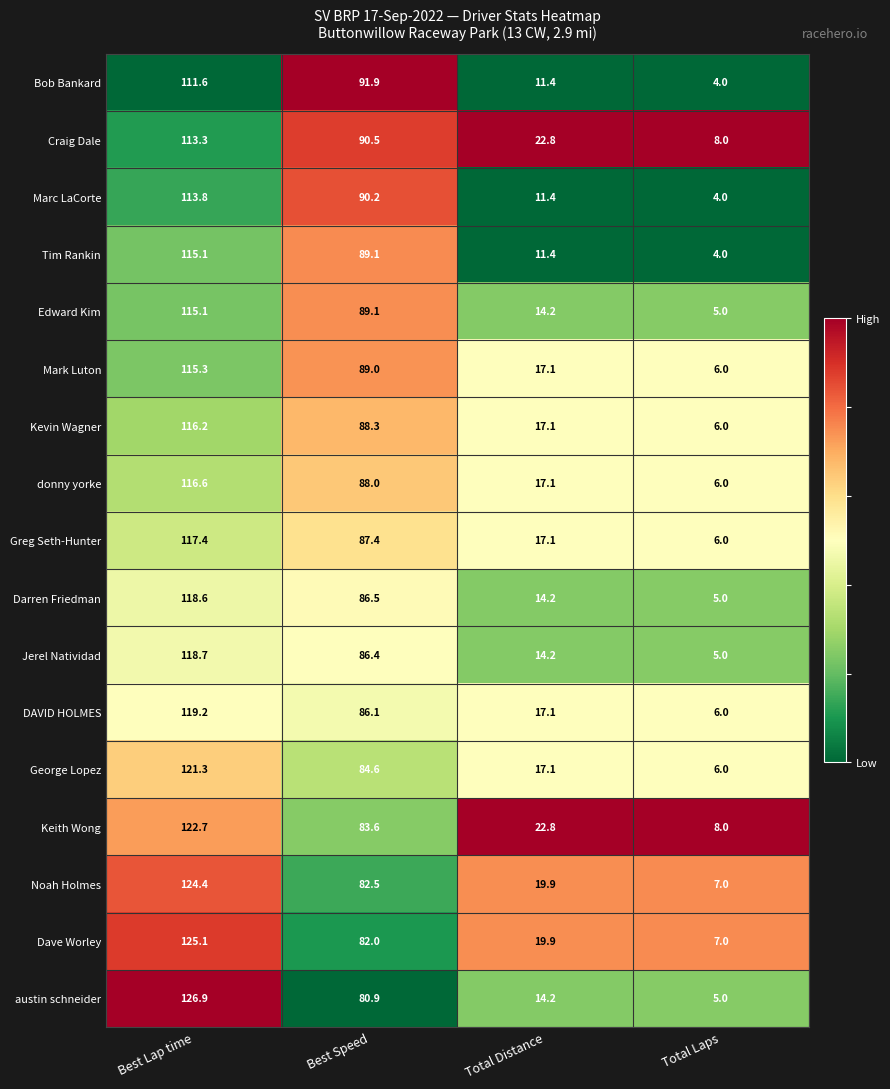

What is the difference between the George Lopez values at Best Speed and Total Laps?

78.6